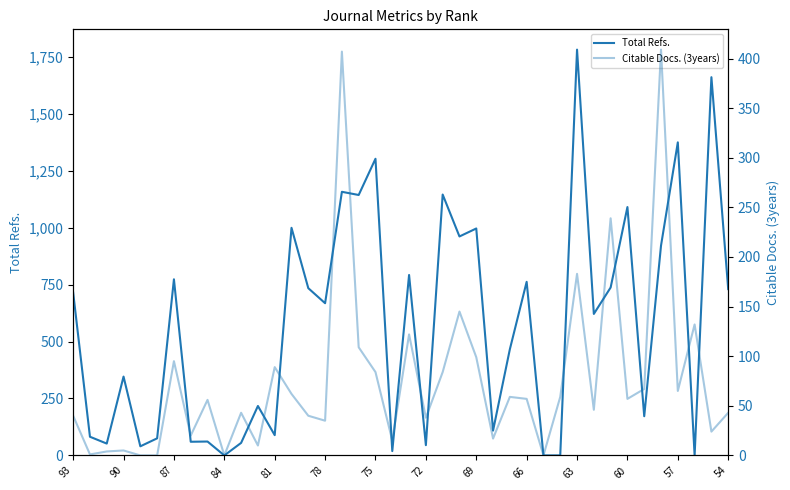

How many positive values does the Total Refs. series have?

36